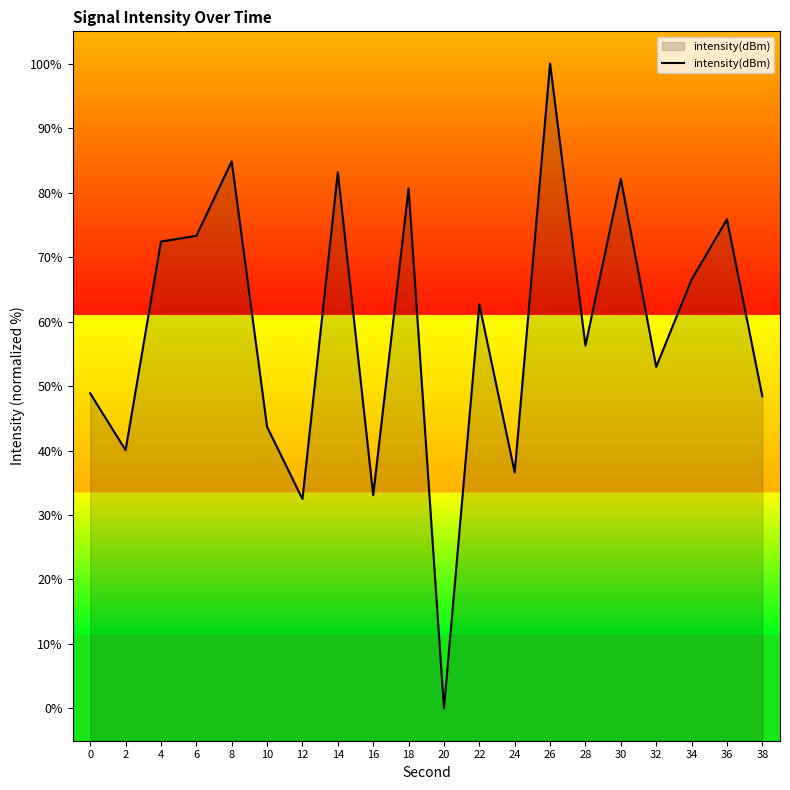

List the labels in order of value, smallest first.

20, 12, 16, 24, 2, 10, 38, 0, 32, 28, 22, 34, 4, 6, 36, 18, 30, 14, 8, 26